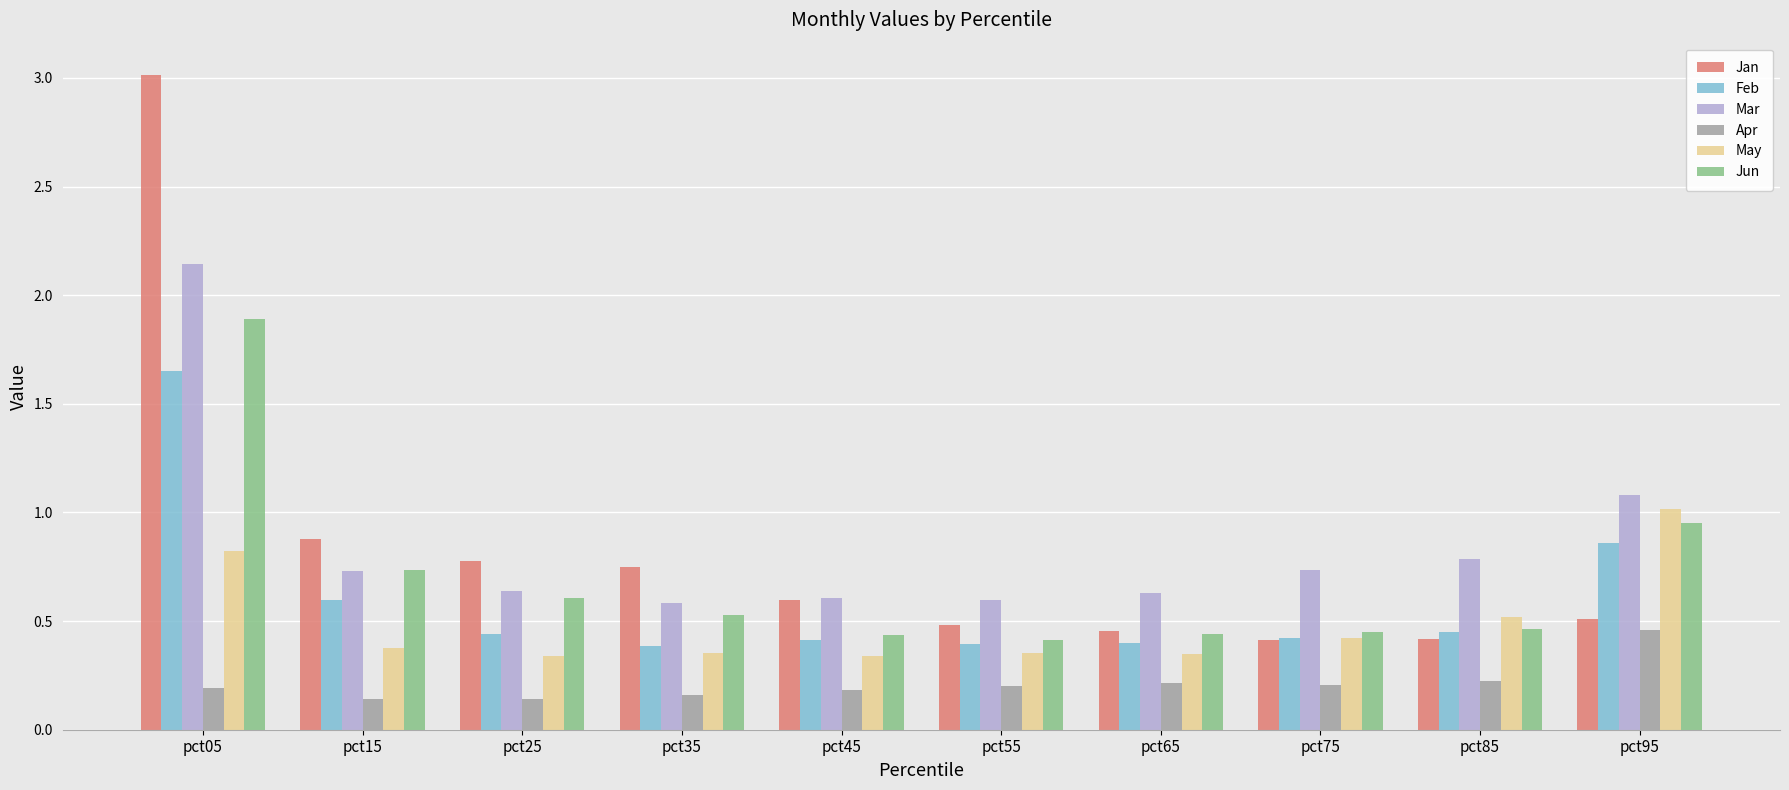

Is the value of Apr at pct85 greater than the value of Jun at pct95?

No